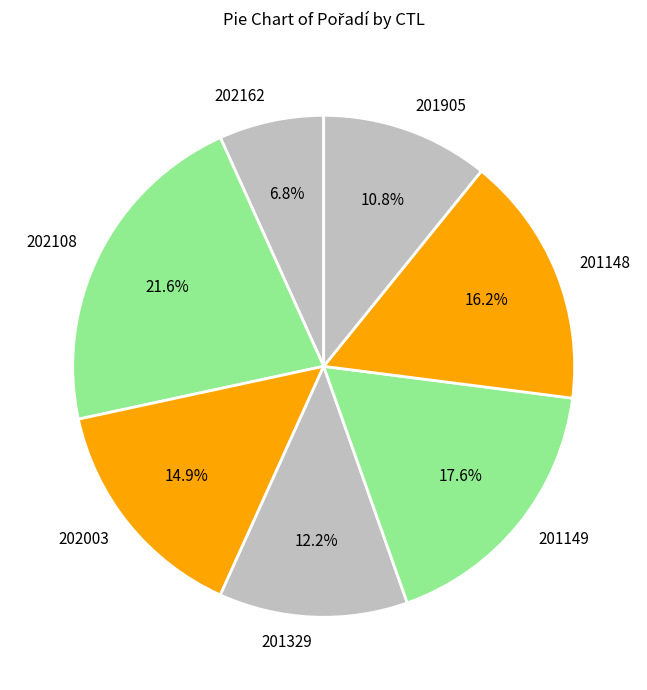

To the nearest percent, what percentage of the pie is 201148?

16%